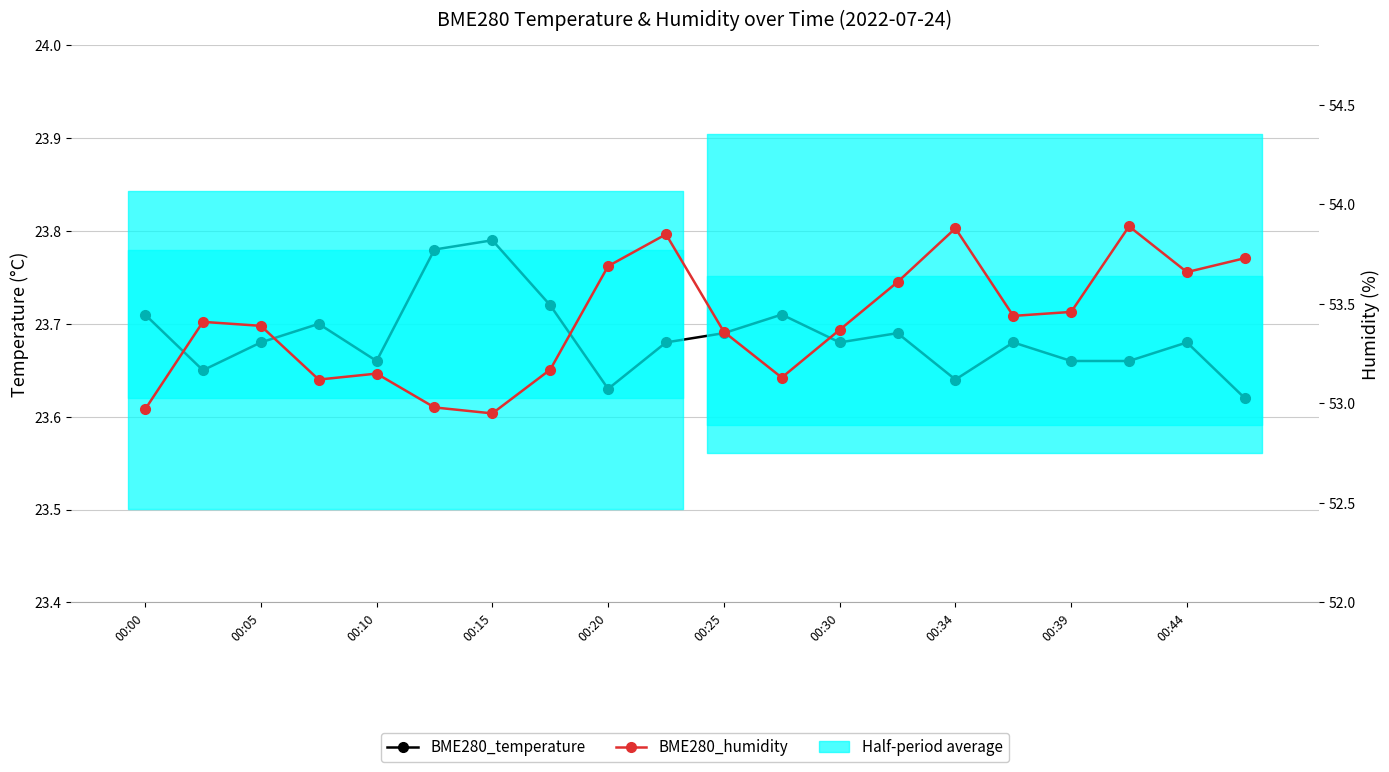

At which category is the sum across all series the highest?

17